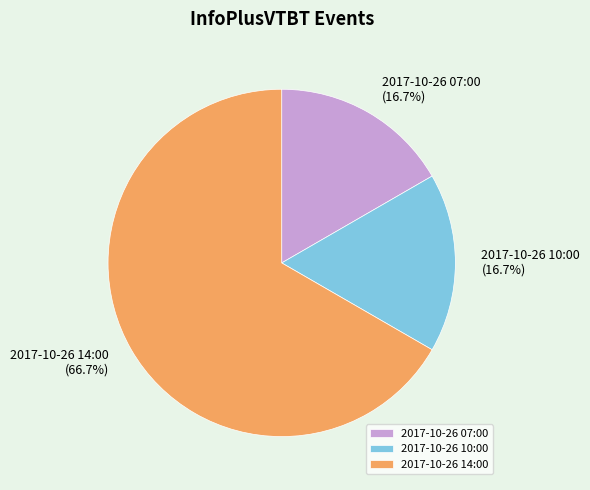

Do 2017-10-26 14:00 and 2017-10-26 10:00 together represent more than half of the pie?

Yes